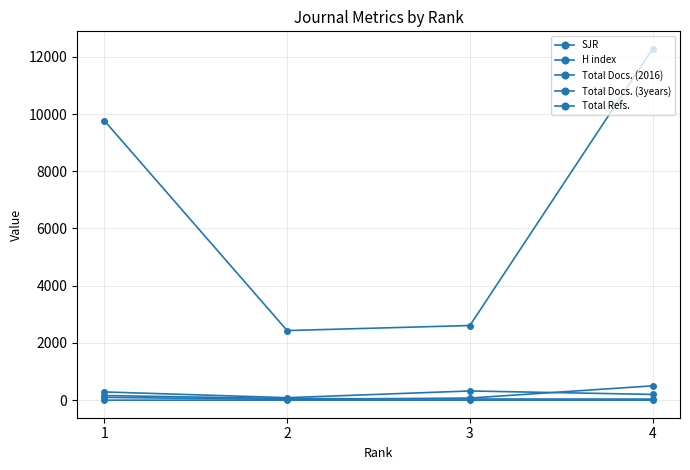

Does the chart have visible grid lines?

Yes